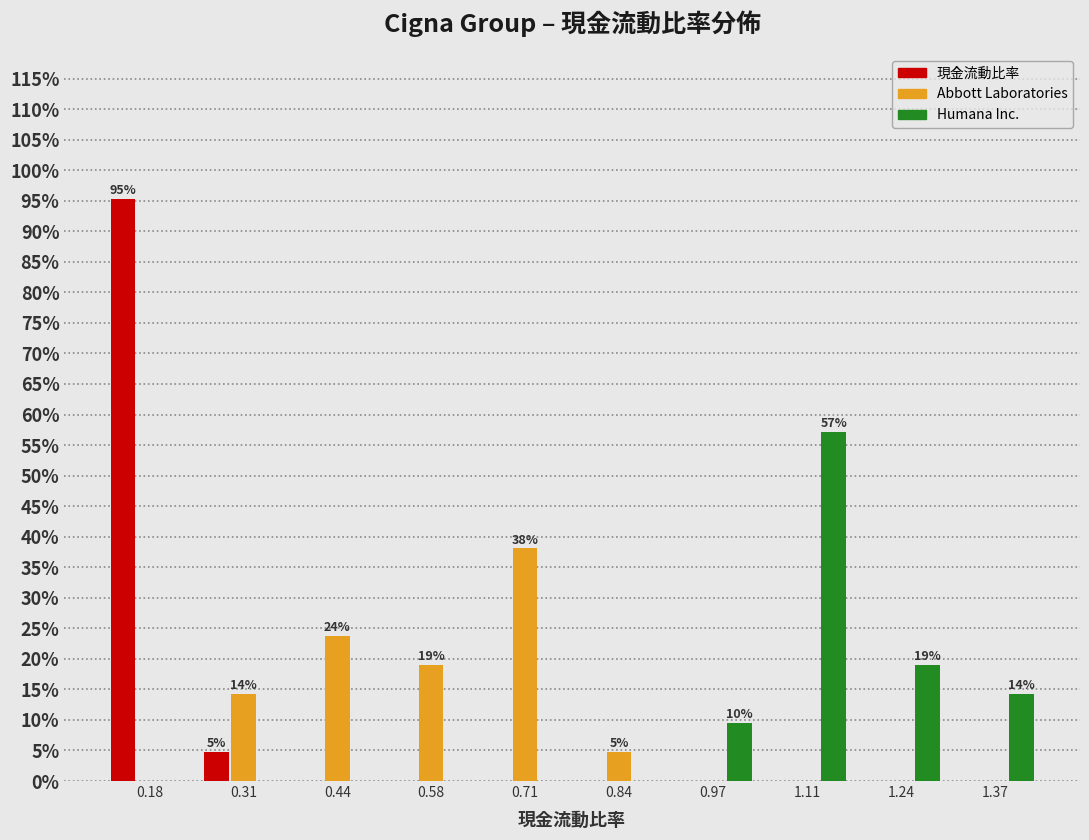

In the Abbott Laboratories series, which range on the x-axis has the tallest bar?

0.64 to 0.78